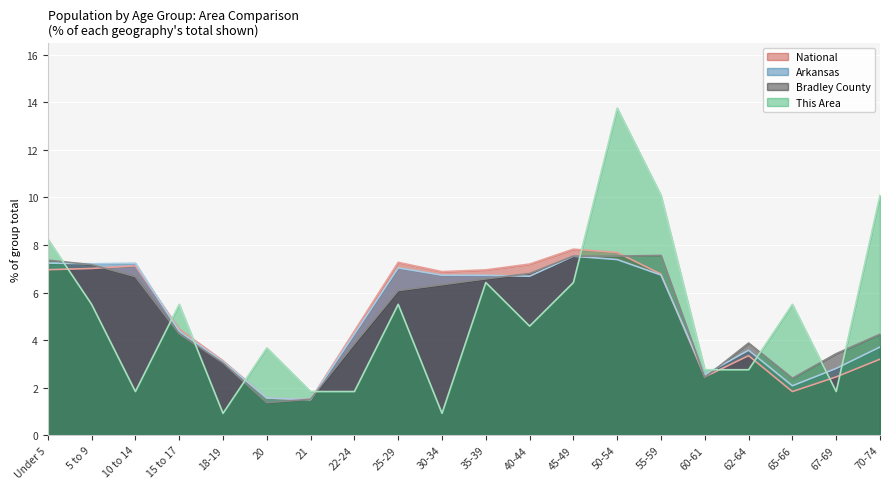

Which series changed the most between 40-44 and 45-49?

This Area